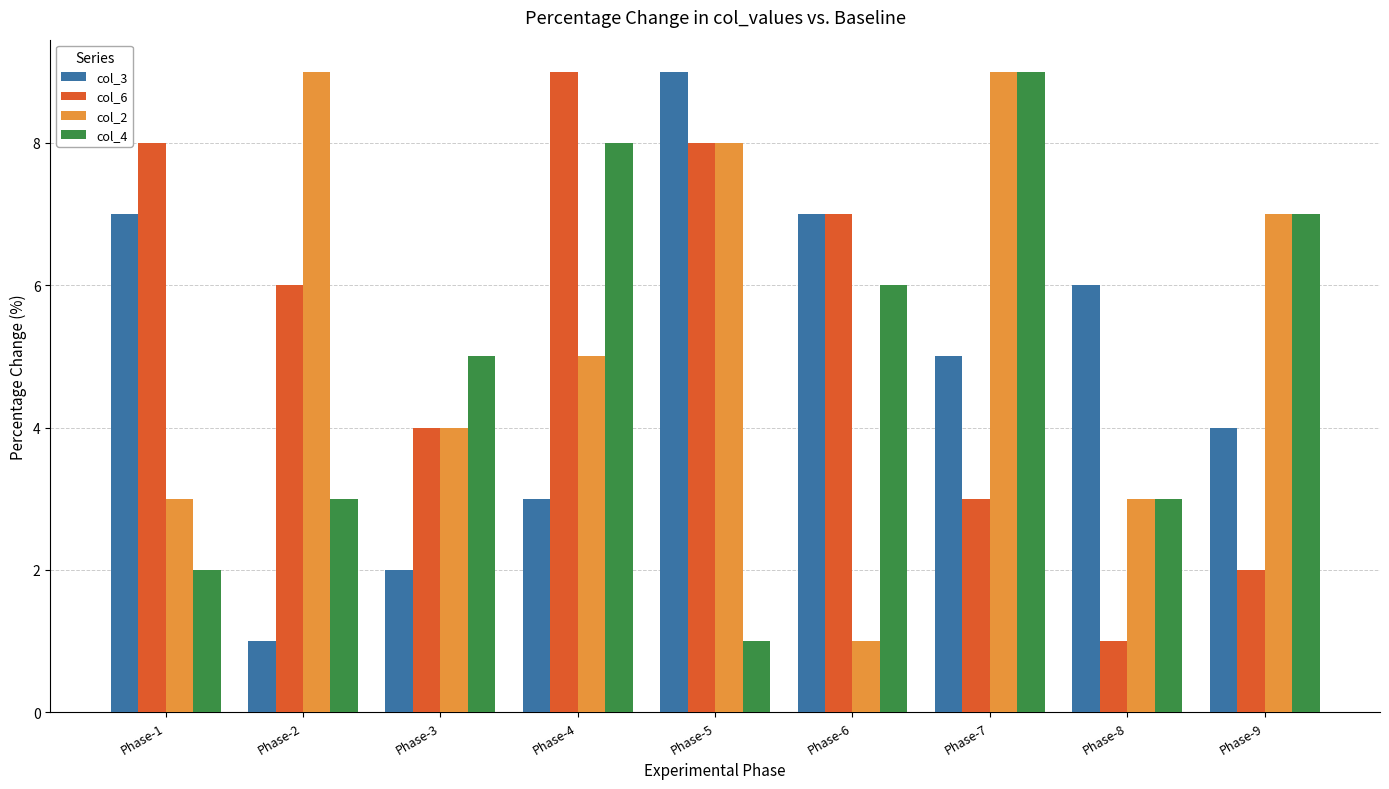

What are all the series names shown in the legend?

col_3, col_6, col_2, col_4